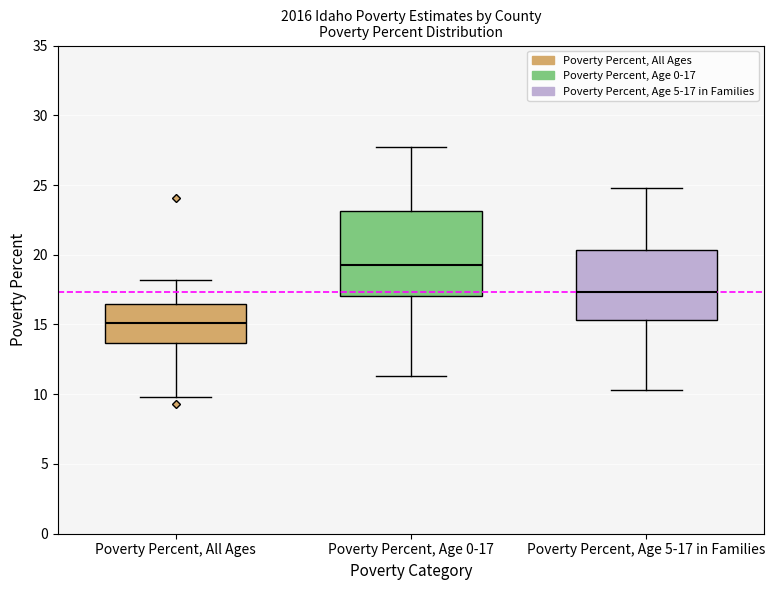

Reading left to right, transcribe this box plot: for each box, give where its median line is, the range the box spans, and where its two whiskers end, as read against the y-axis. The values are not printed on the chart, so give them approximately, as read against the axis.

Poverty Percent, All Ages: median 15.0, box 13.5 to 16.5, whiskers 10.0 to 18.0
Poverty Percent, Age 0-17: median 19.5, box 17.0 to 23.0, whiskers 11.5 to 27.5
Poverty Percent, Age 5-17 in Families: median 17.5, box 15.5 to 20.5, whiskers 10.5 to 25.0